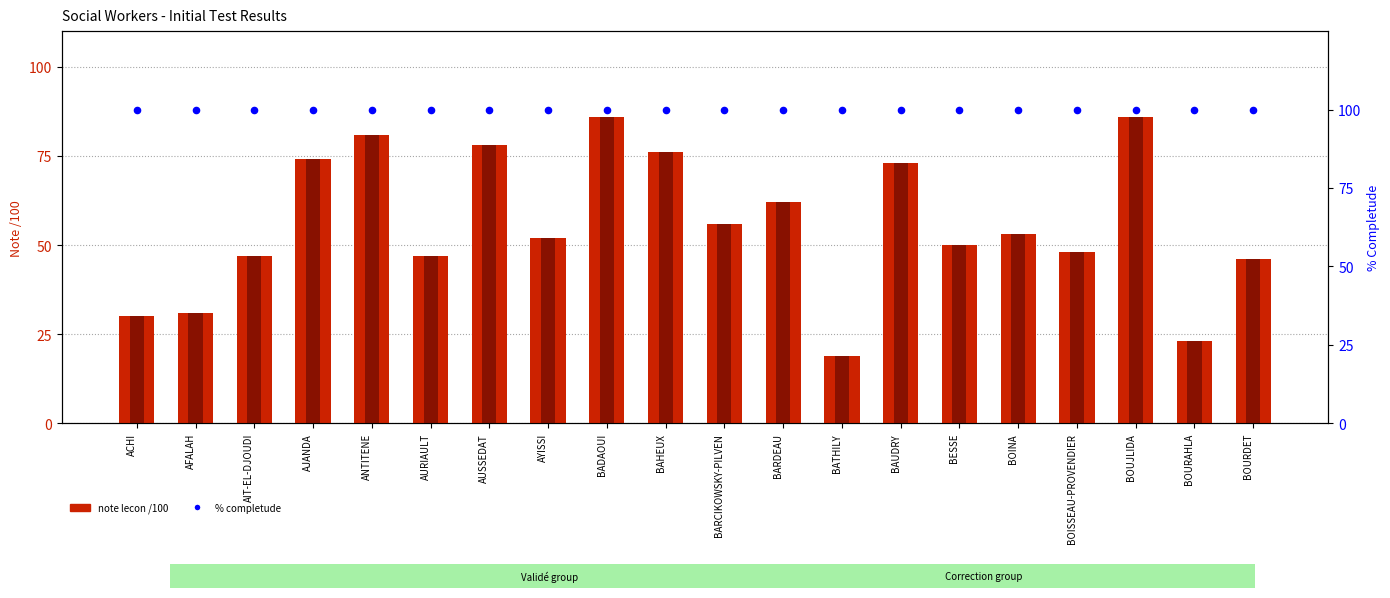

At how many categories does at least one series exceed 51?

20